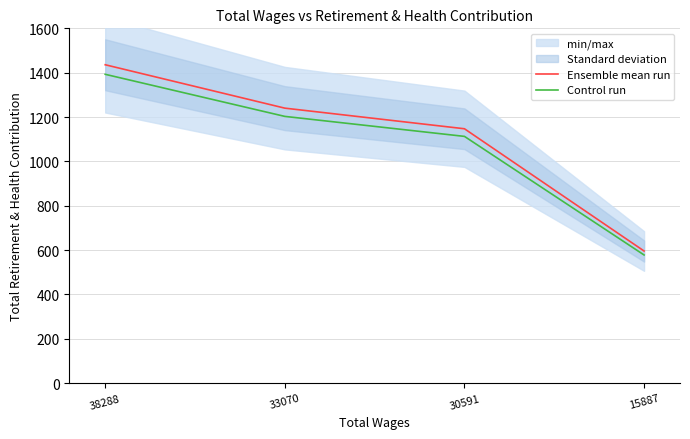

How many data points does each series have?

4